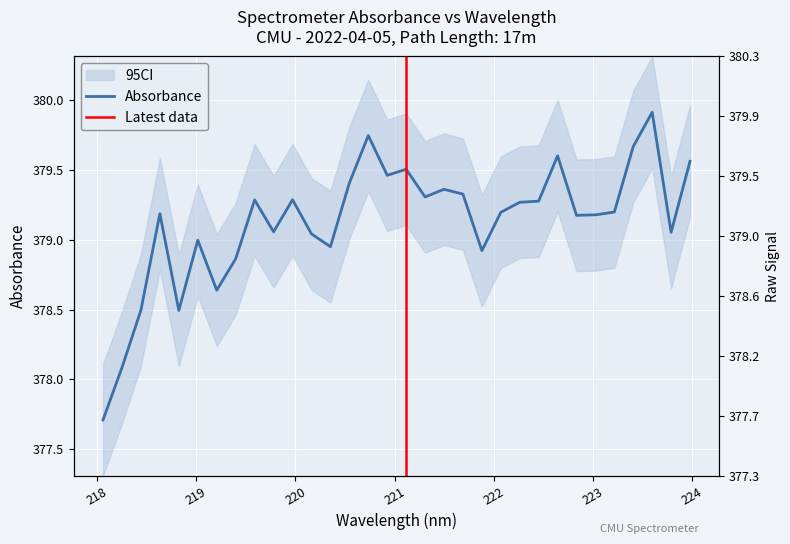

True or false: the data shows 378.6 at 219.2067.

True